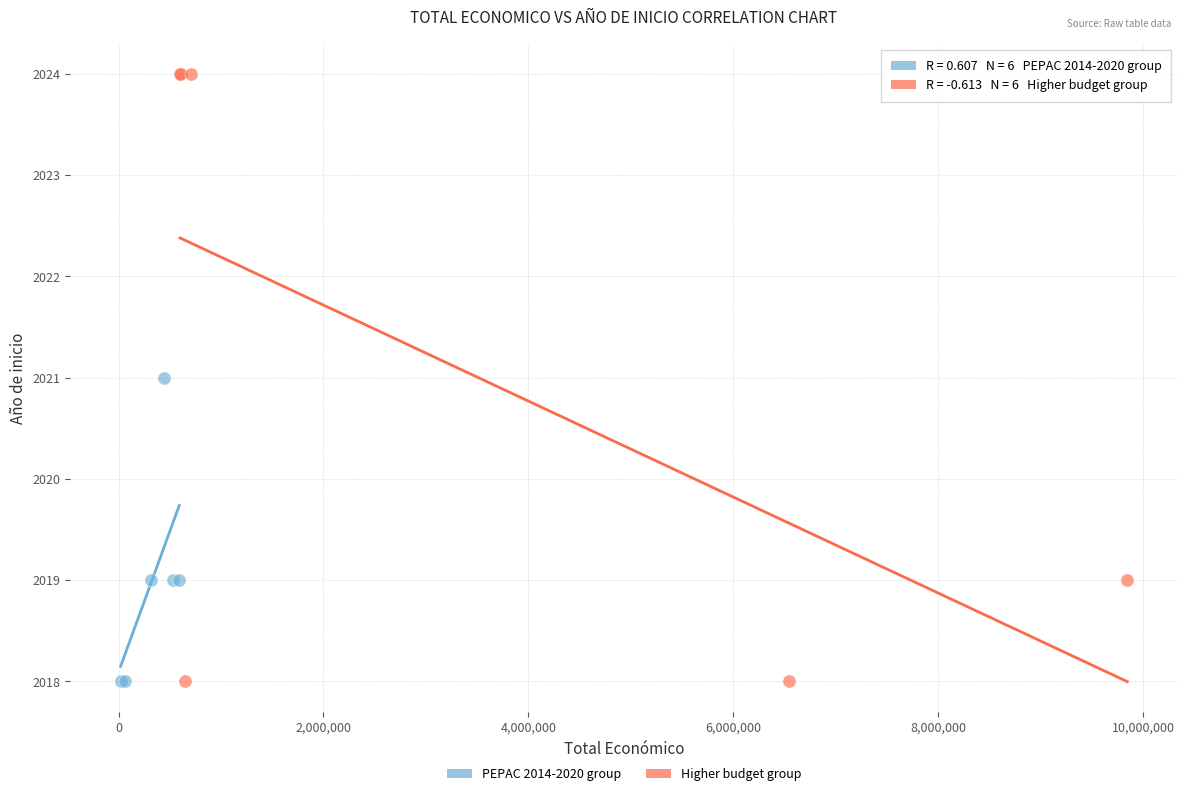

Which series contains the highest Y value?

Higher budget group